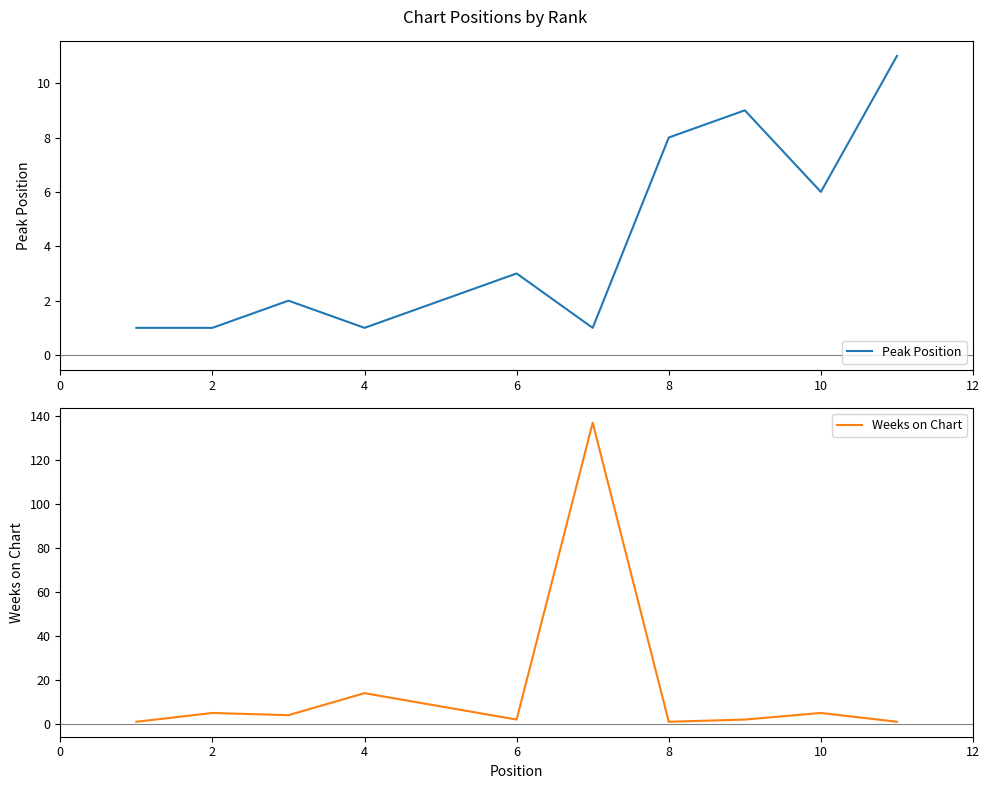

The value of Peak Position at 8 is 4. True or false?

False